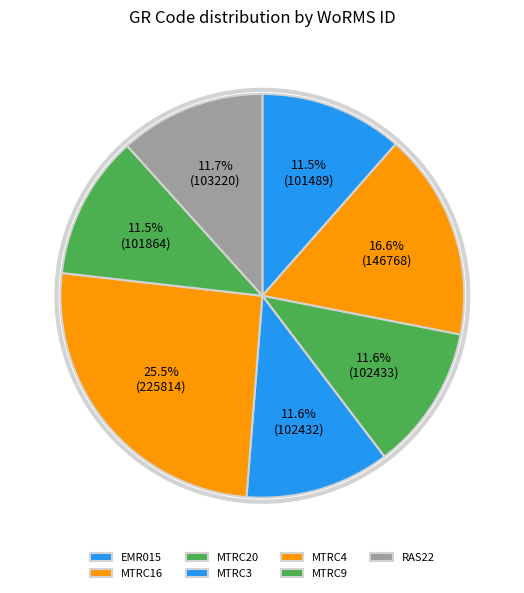

Does MTRC9 represent more than half of the total?

No